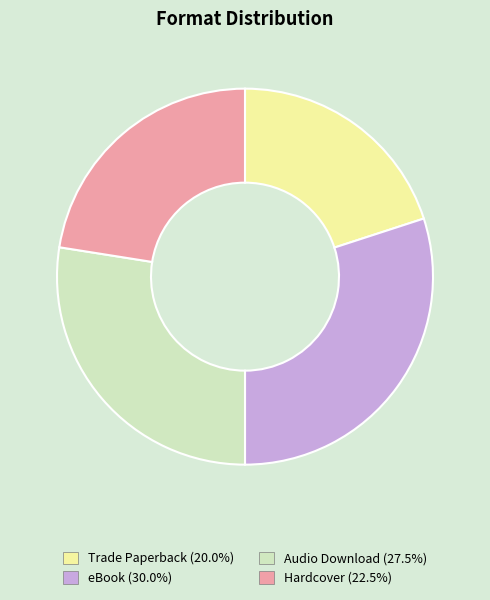

Is there any slice that represents more than half of the pie?

No